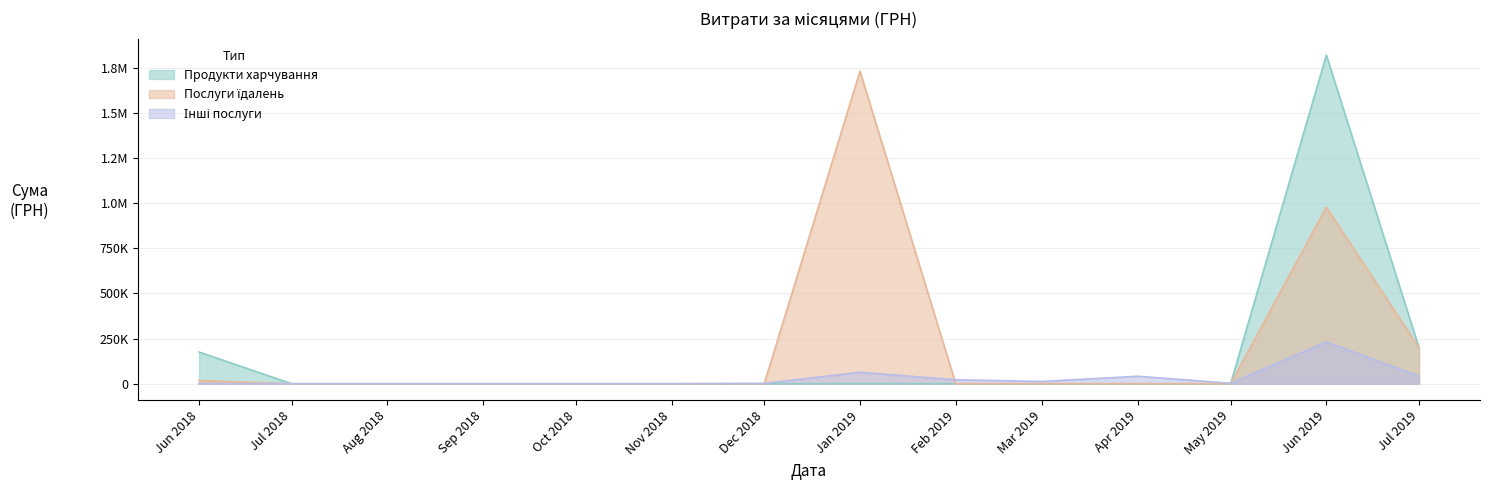

What is the total value across all series at 8?

7551.0